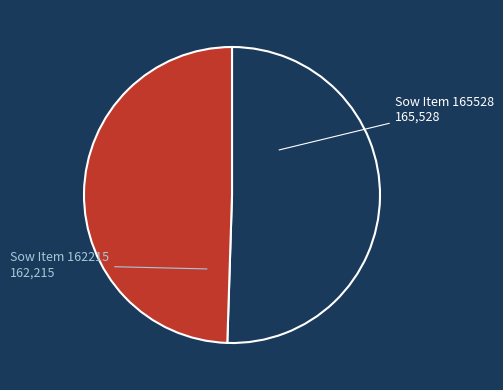

Which slice is the largest?

165528